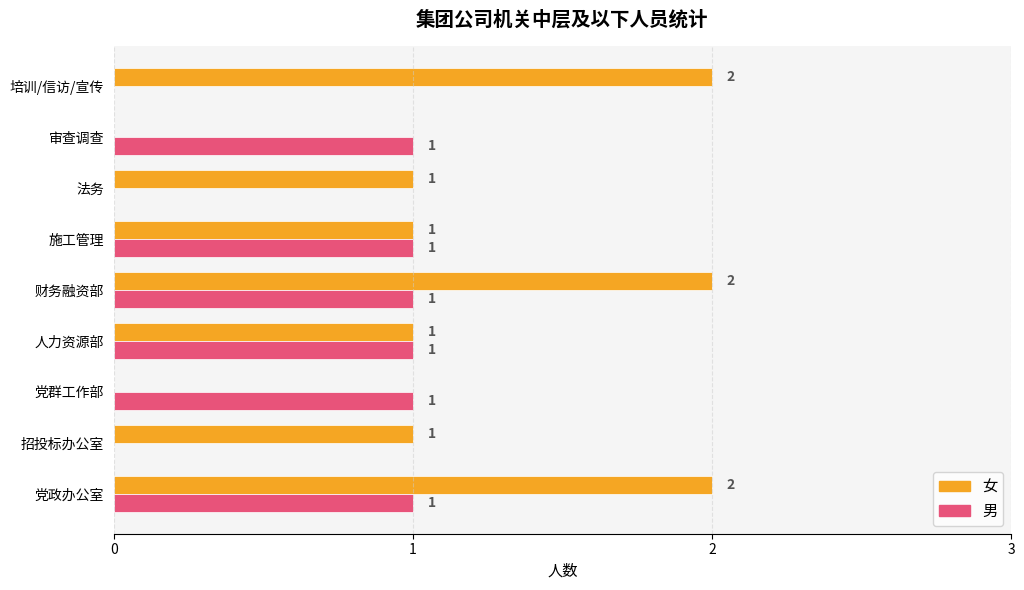

How many 男 values are between 0 and 1?

9